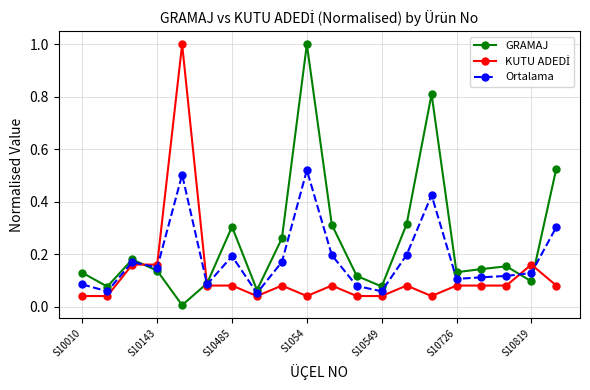

Which series has the largest total across all categories?

GRAMAJ